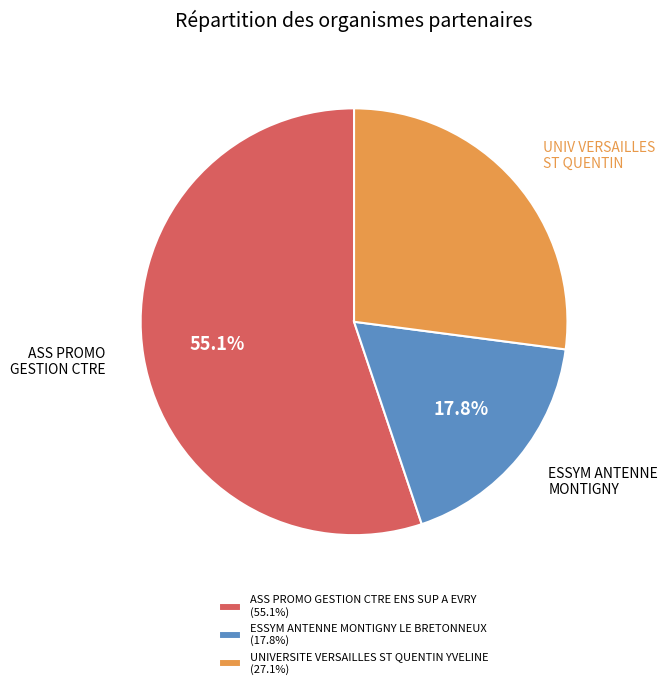

To the nearest percent, what is the combined percentage of ESSYM ANTENNE MONTIGNY LE BRETONNEUX and UNIVERSITE VERSAILLES ST QUENTIN YVELINE?

45%